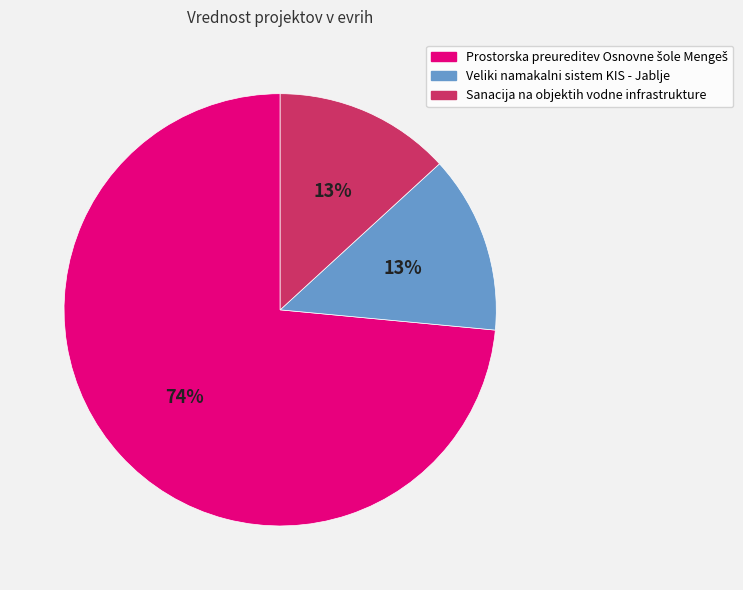

Is it true that Veliki namakalni sistem KIS - Jablje is 13% of the pie?

True